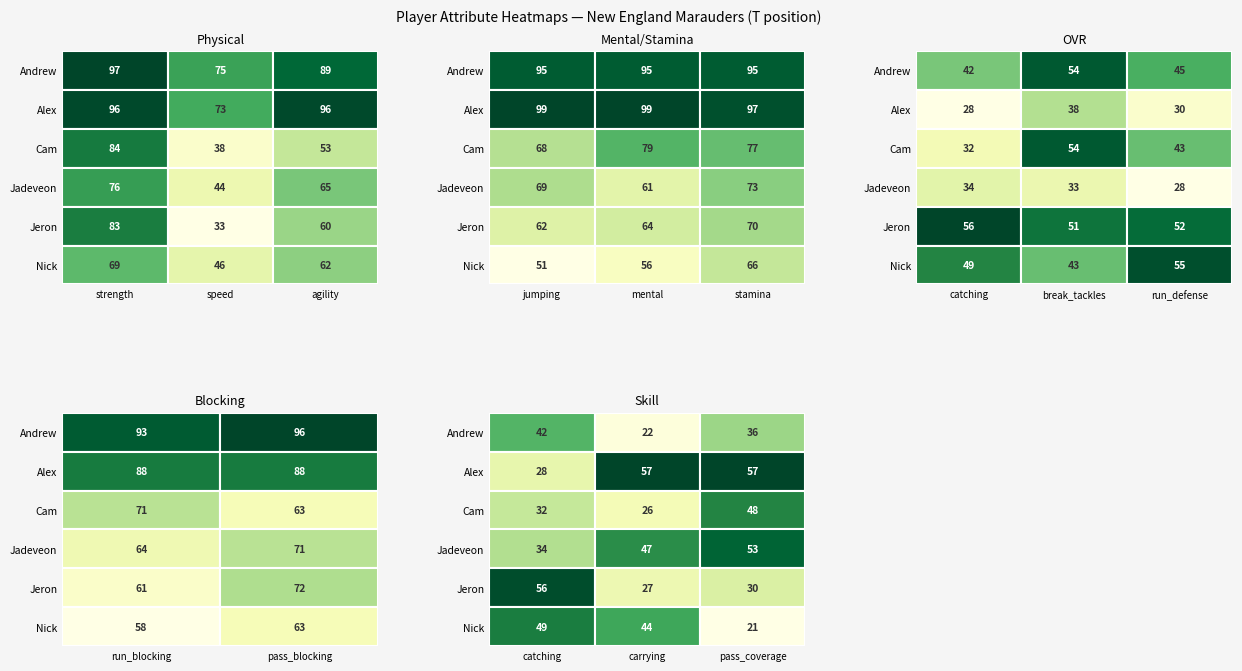

What value does the data have at 2?

71